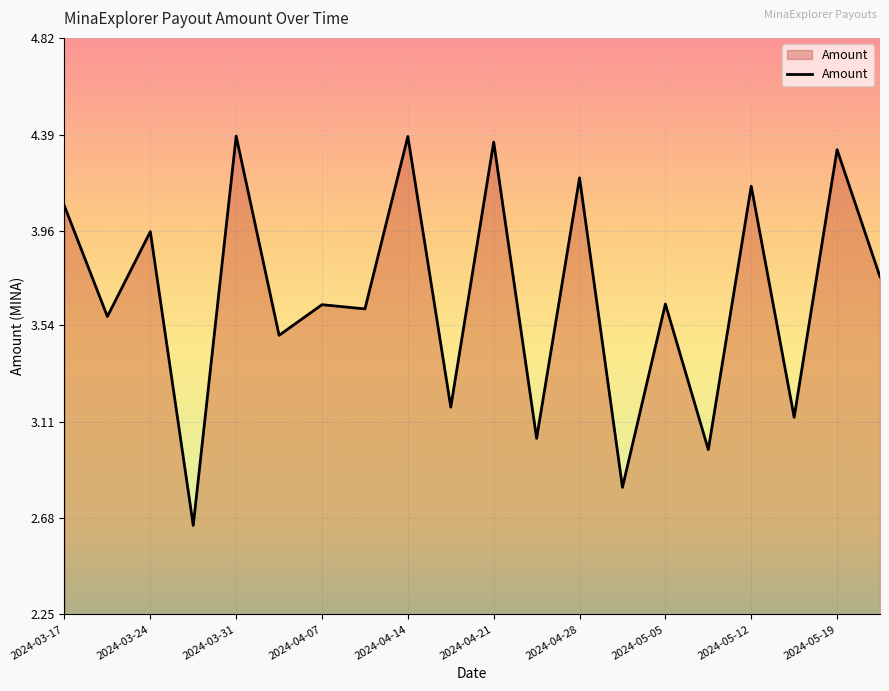

What is the difference between the maximum and minimum values?

1.7